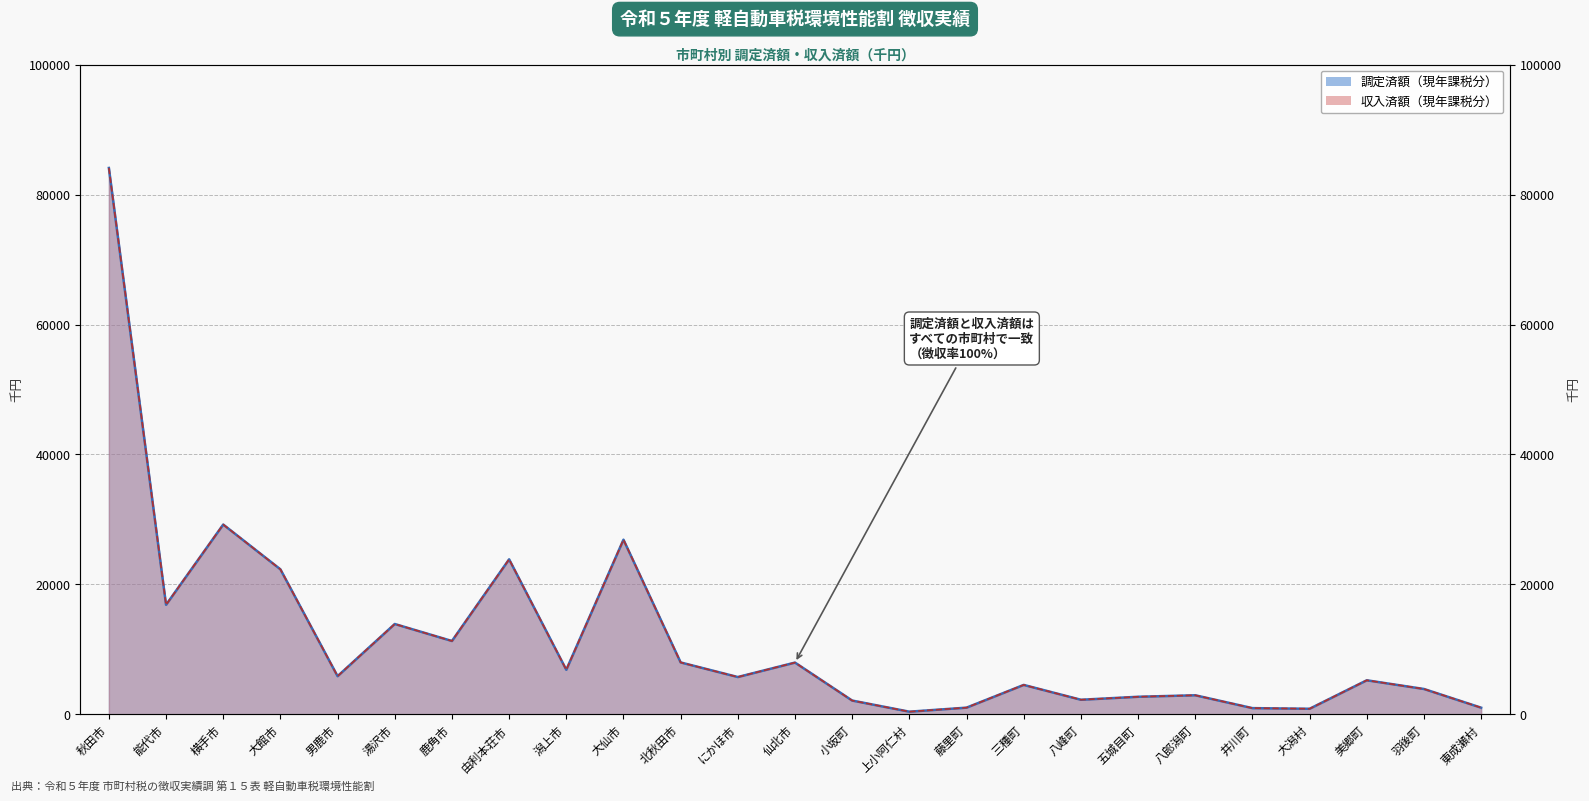

Where is the data nearest to the value 42251?

横手市